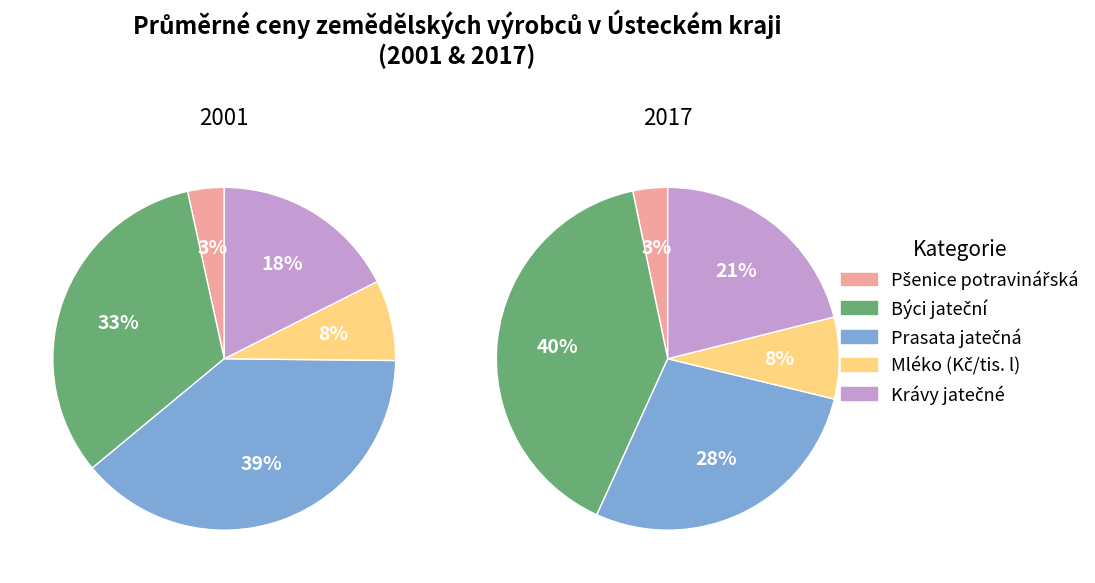

What percentage is the Prasata jatečná slice, to the nearest percent?

39%